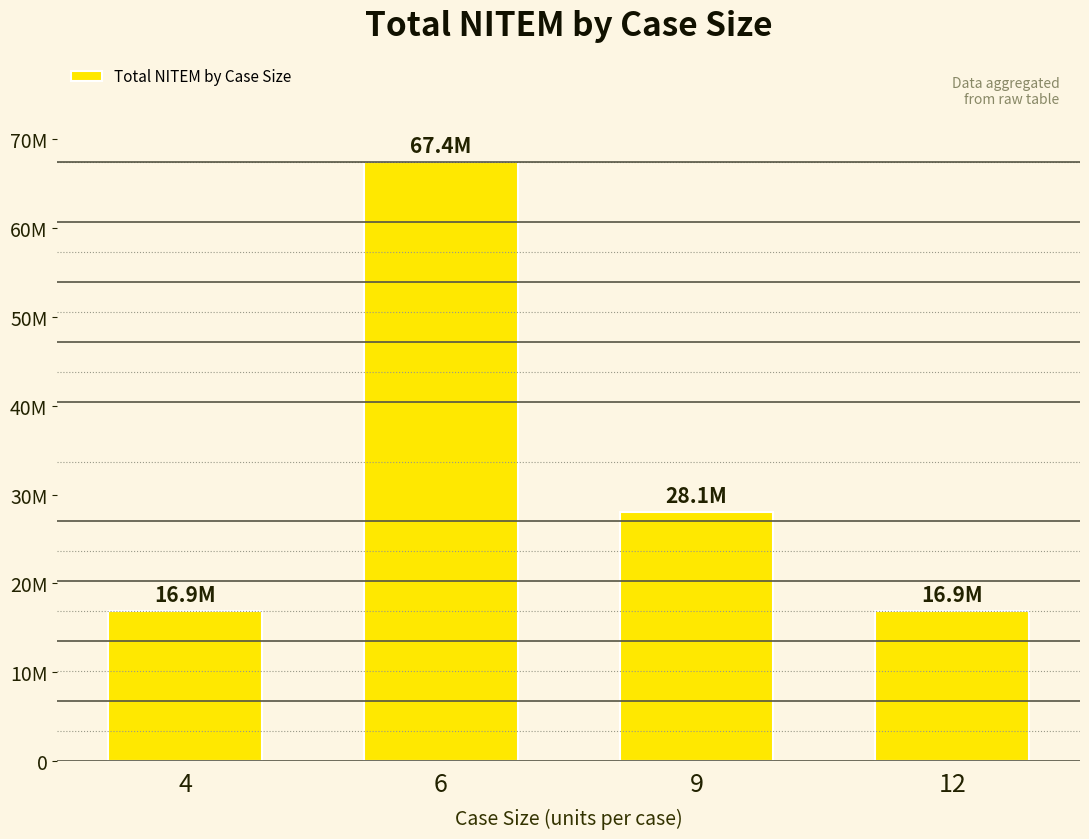

List the labels in order of value, smallest first.

12, 4, 9, 6